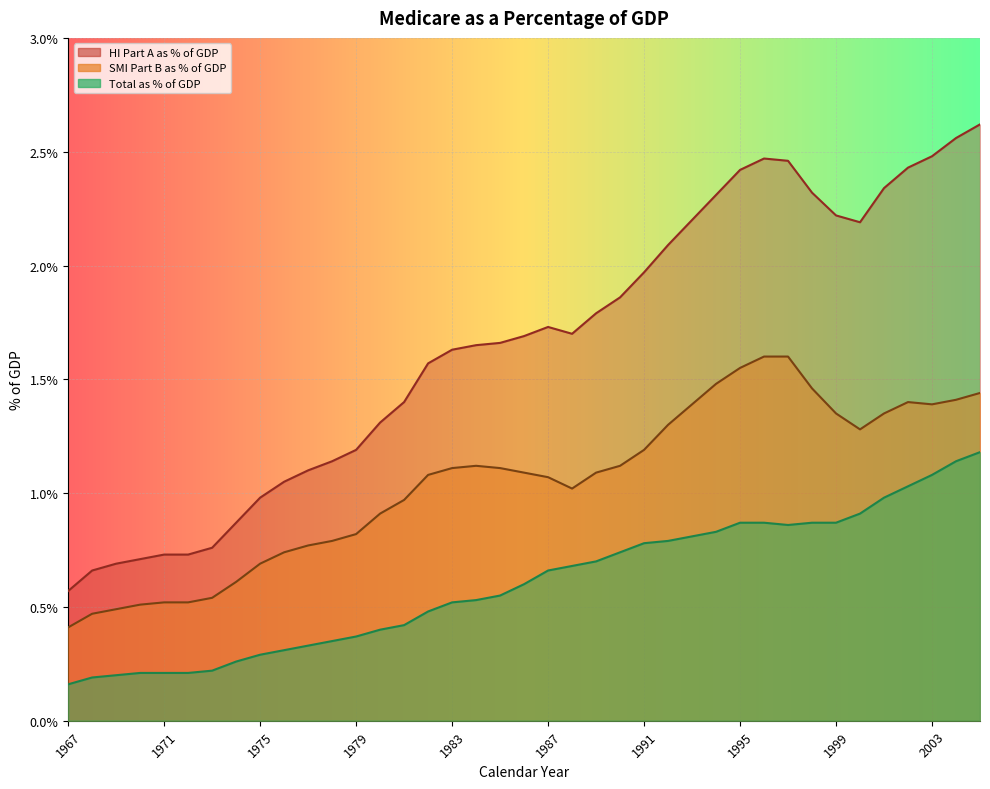

The value of HI Part A as % of GDP at 2002 is 0.0. True or false?

False